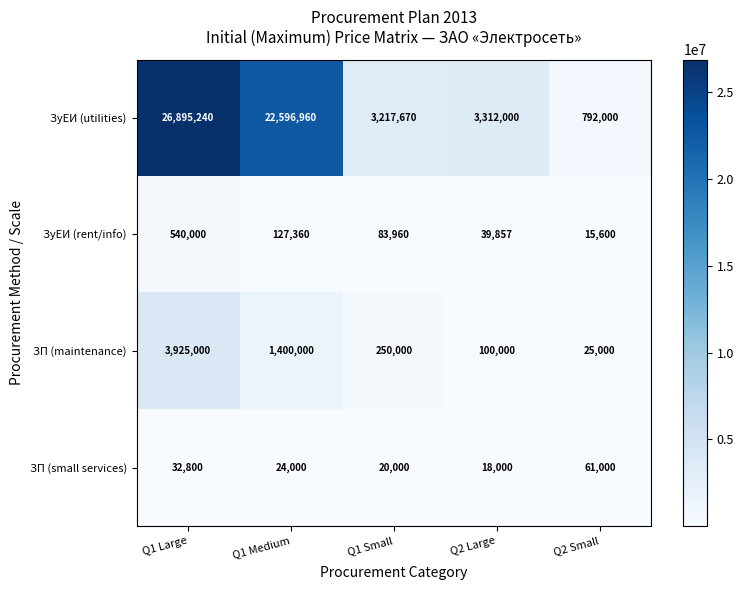

At Q2 Small, list the series in order from largest to smallest.

ЗуЕИ (utilities), ЗП (small services), ЗП (maintenance), ЗуЕИ (rent/info)